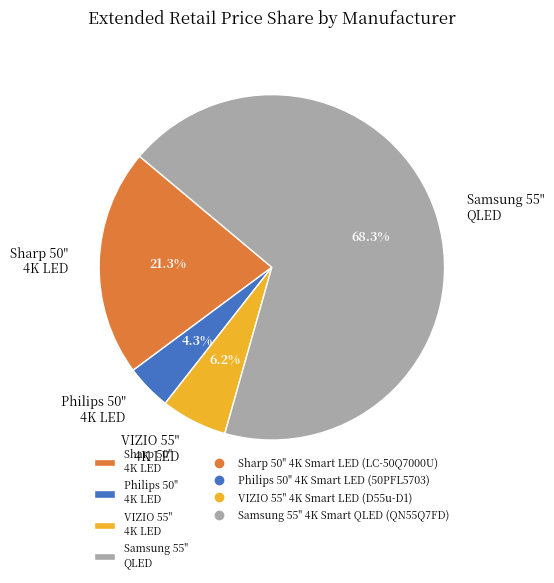

How many slices are in this pie chart?

4